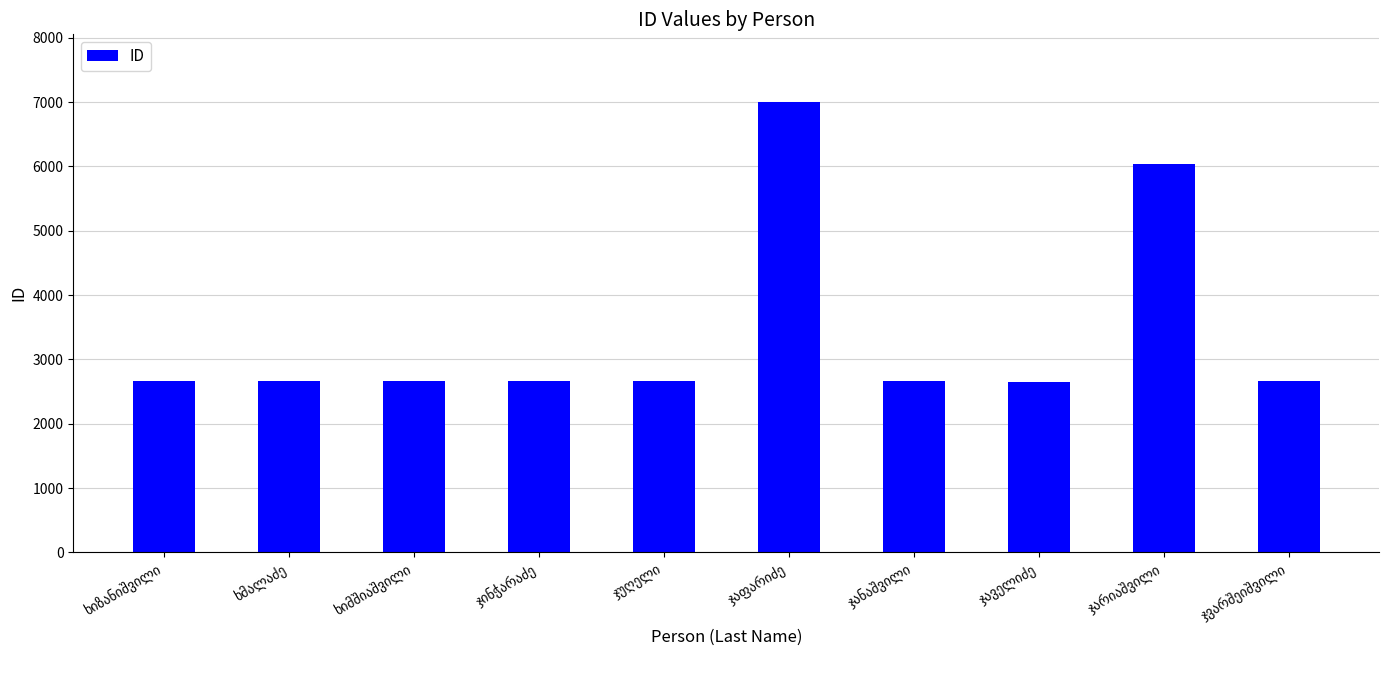

What is the maximum value shown in the chart?

7004